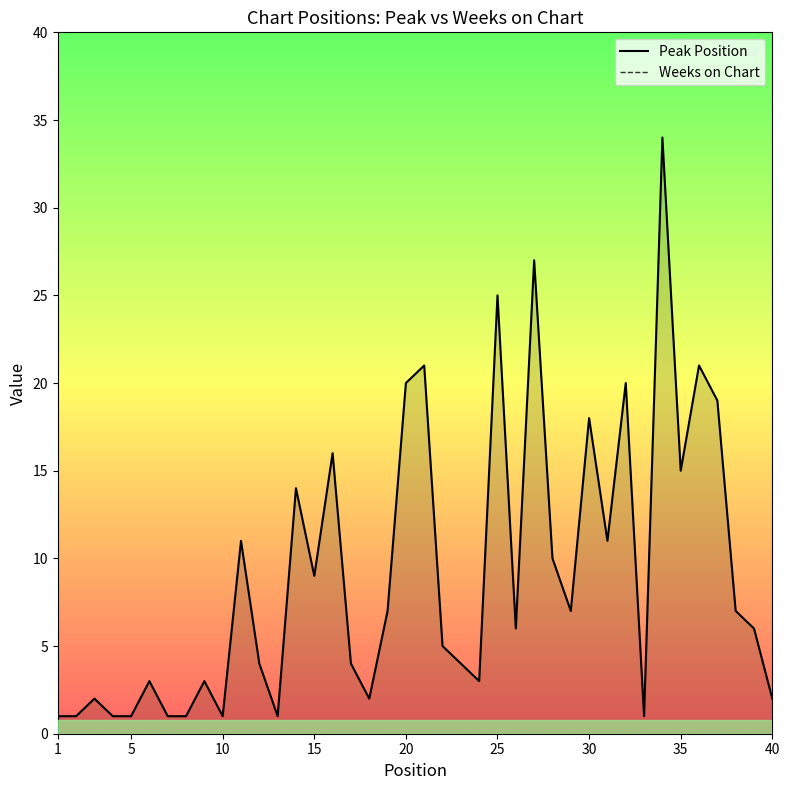

At how many categories does at least one series exceed 9?

15